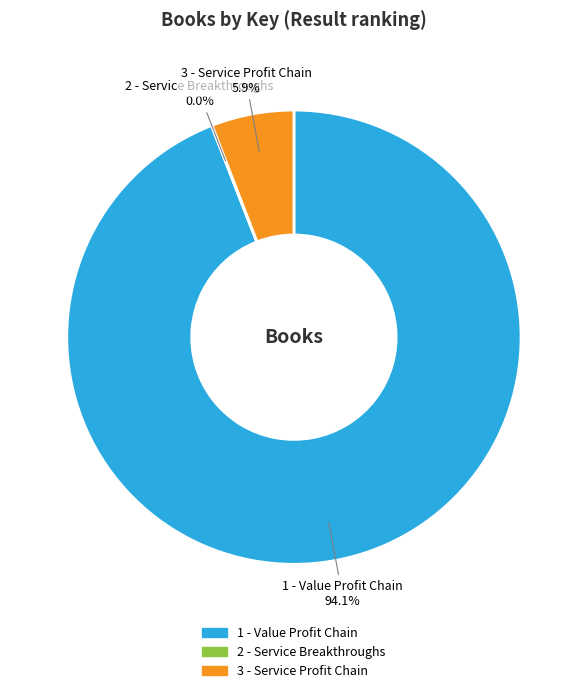

Rank the categories by value from highest to lowest.

Value Profit Chain (16966187), Service Profit Chain (1058765), Service Breakthroughs (7163)